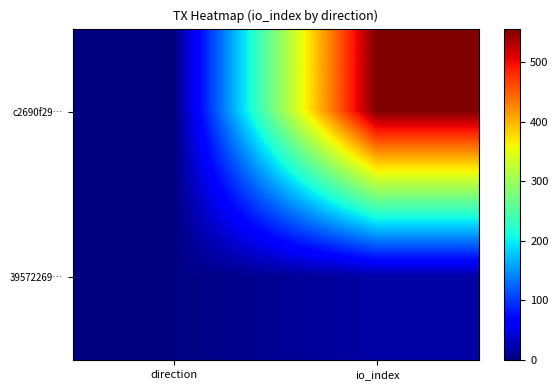

What is the greatest value displayed?

557